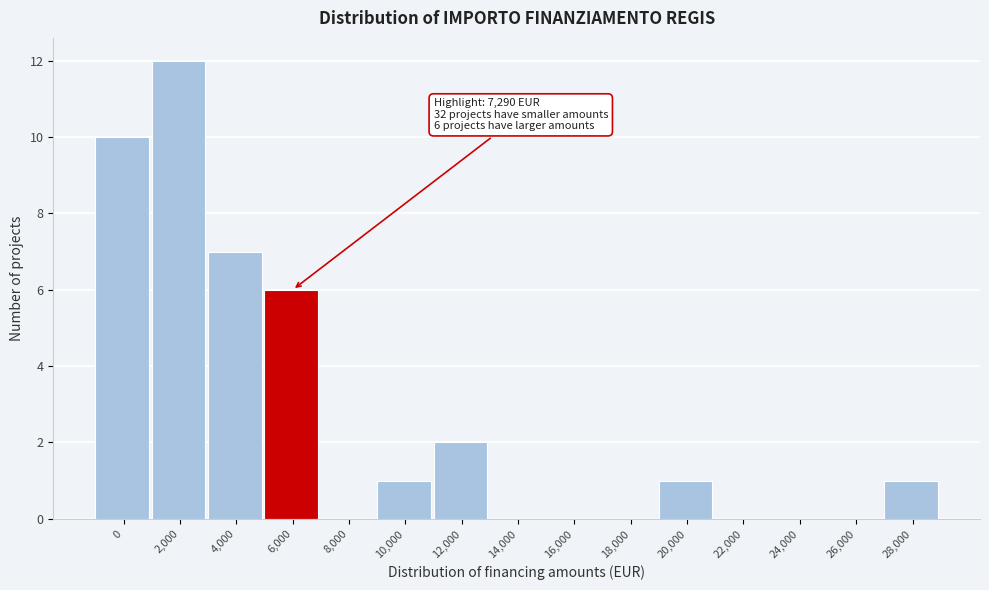

Reading left to right, extract all data points from this chart.

0=10	2,000=12	4,000=7	6,000=6	8,000=0	10,000=1	12,000=2	14,000=0	16,000=0	18,000=0	20,000=1	22,000=0	24,000=0	26,000=0	28,000=1